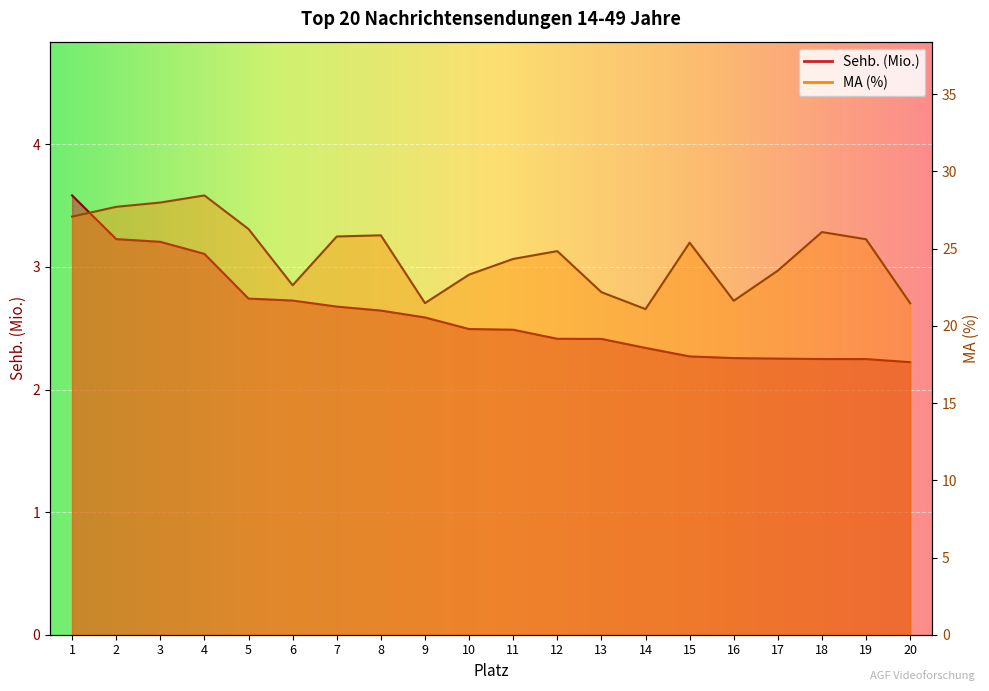

Where is Sehb. (Mio.) nearest to the value 2?

20